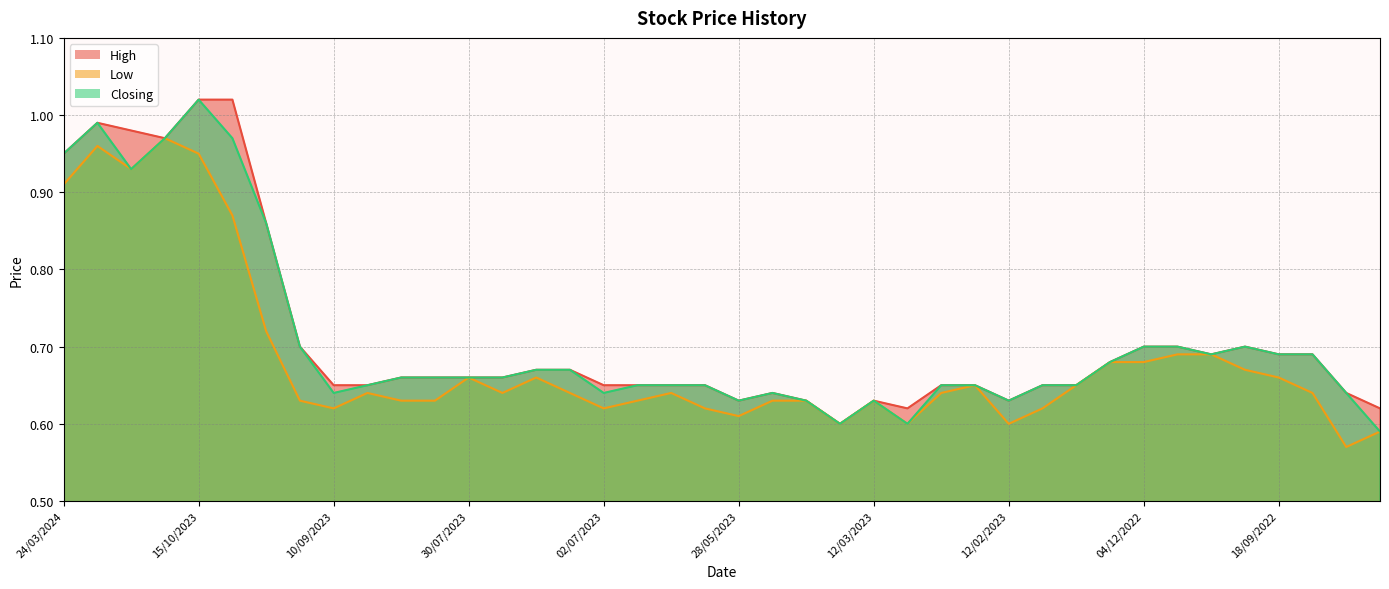

True or false: High and Closing cross at least once.

False